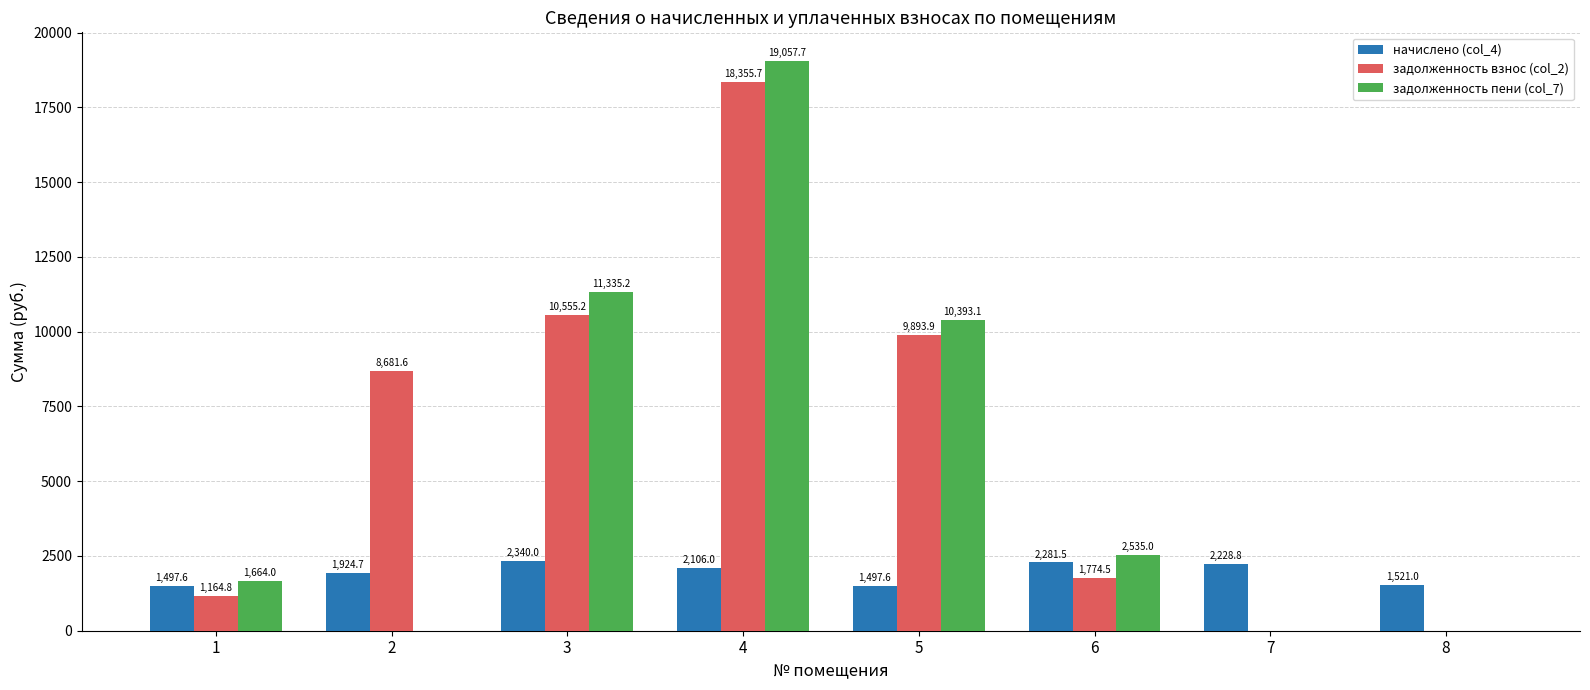

How many distinct data groups are displayed?

3